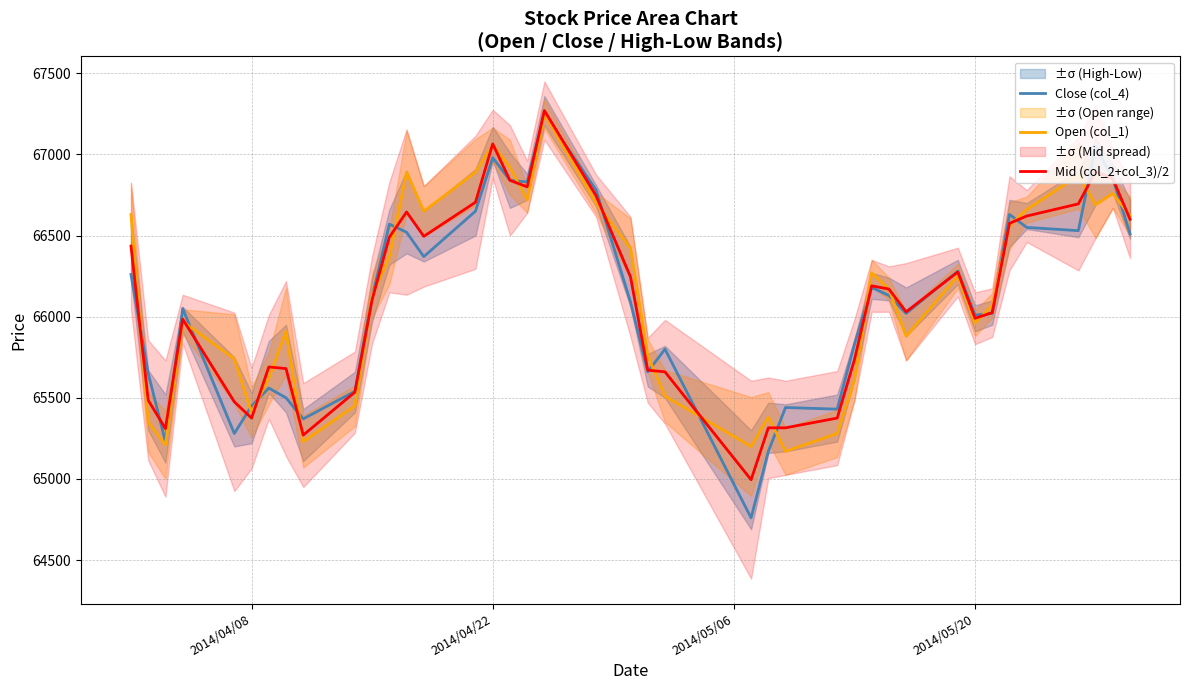

What is the lowest value of the Open (col_1) series?

65170